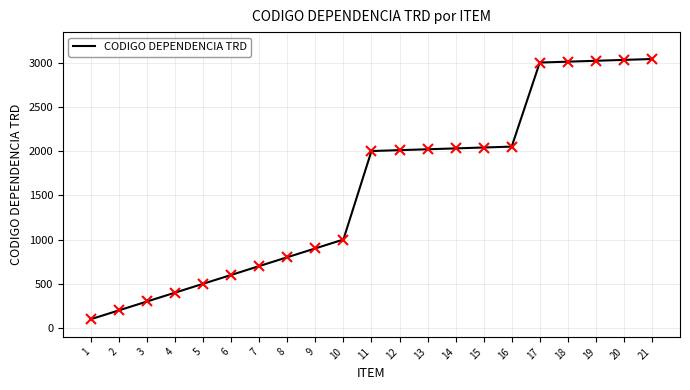

Is this an area chart (filled region under the line)?

No